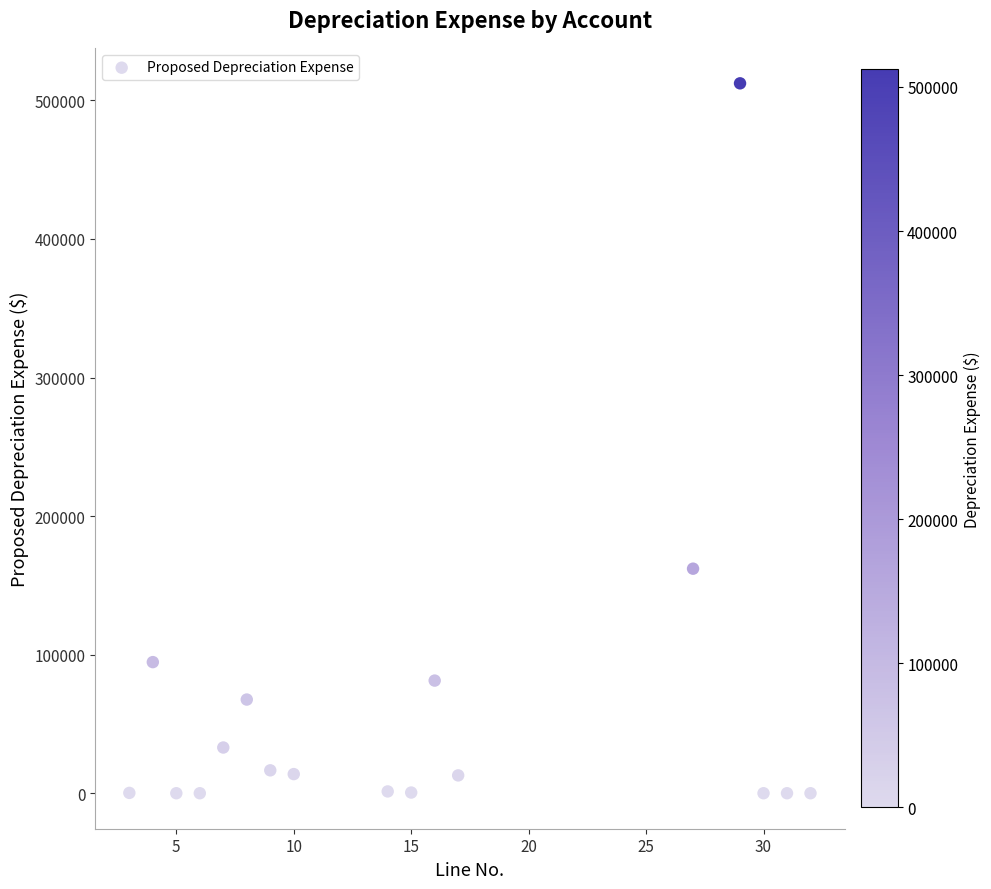

What is the range of X values (max minus min)?

29.0